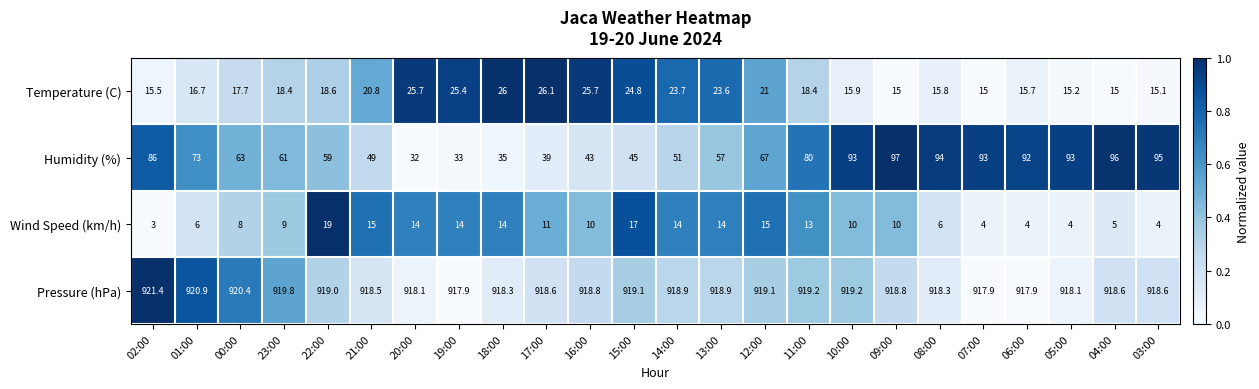

How many data points in Wind Speed (km/h) are less than 10?

10